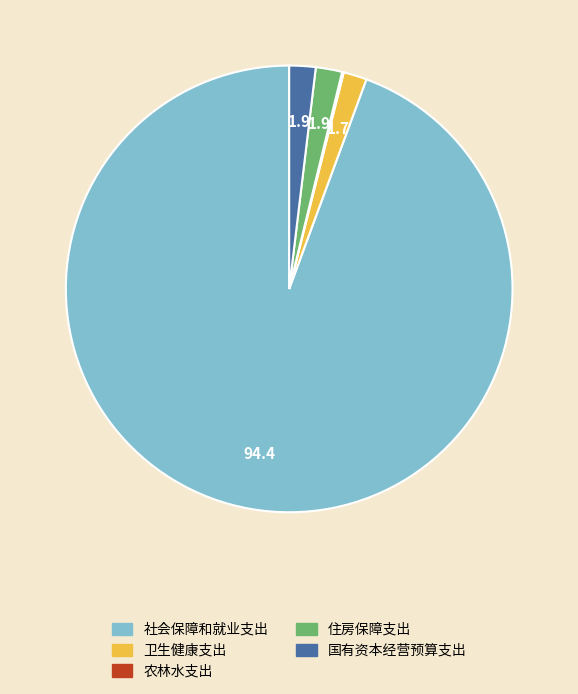

Which has a higher value, 社会保障和就业支出 or 住房保障支出?

社会保障和就业支出